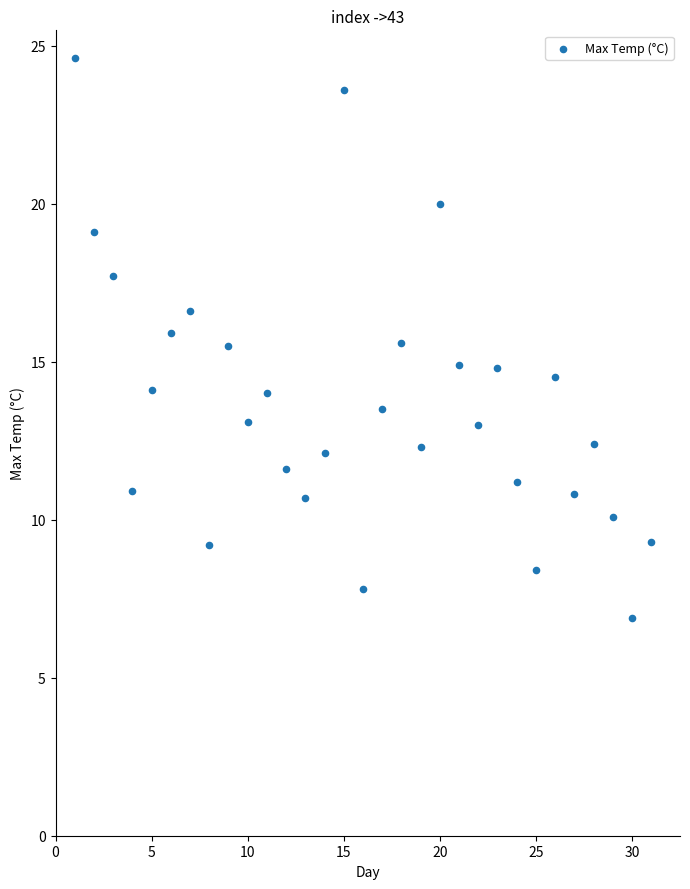

What is the range of X values (max minus min)?

30.0